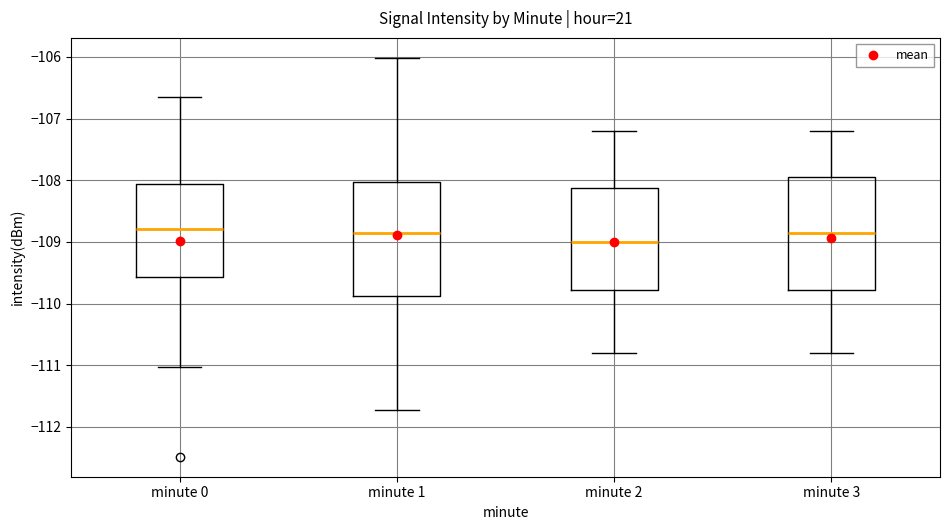

Reading left to right, read every box against the y-axis: the position of its median line, the range the box covers, and the ends of its whiskers. The values are not printed on the chart, so give them approximately, as read against the axis.

minute 0: median -108.8, box -109.6 to -108.1, whiskers -111.0 to -106.6
minute 1: median -108.9, box -109.9 to -108.0, whiskers -111.7 to -106.0
minute 2: median -109.0, box -109.8 to -108.1, whiskers -110.8 to -107.2
minute 3: median -108.8, box -109.8 to -107.9, whiskers -110.8 to -107.2